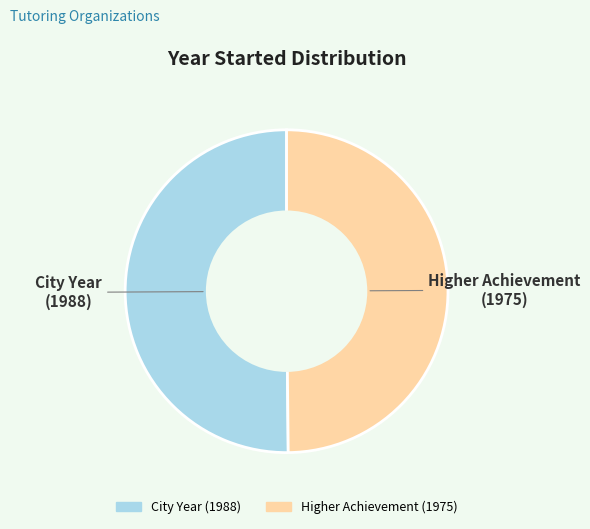

Is it true that Higher Achievement is 62% of the pie?

False